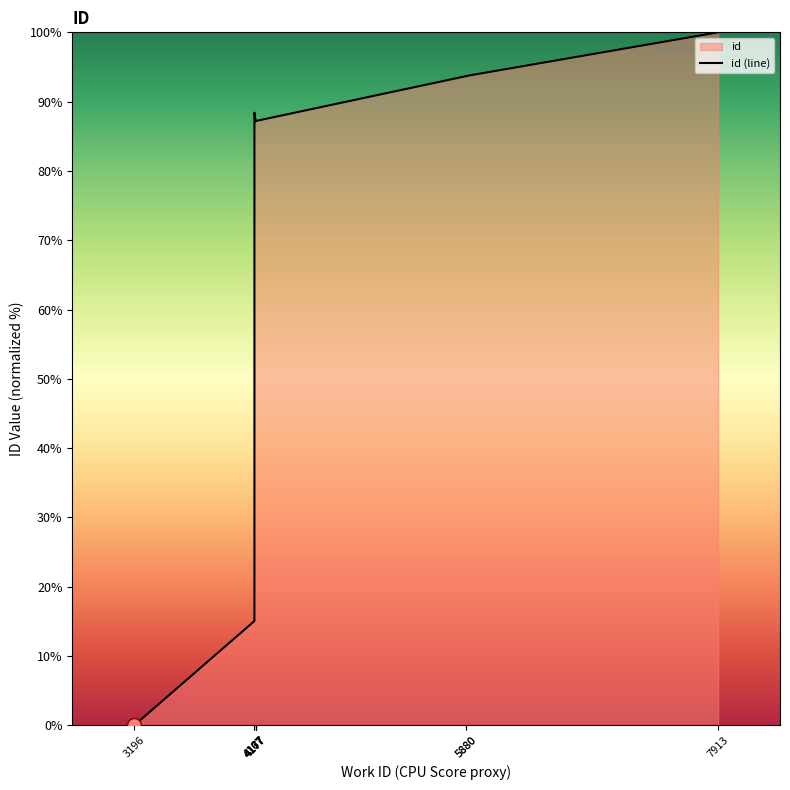

At which label is the value closest to 50?

4167